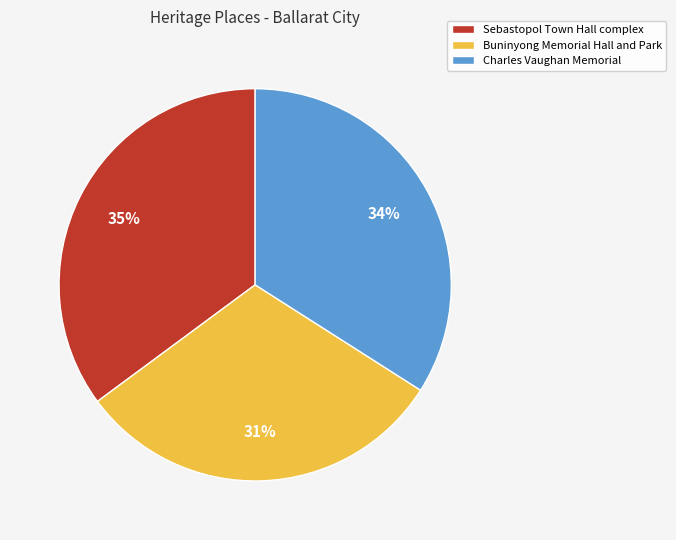

Which category has the biggest portion of the pie?

Sebastopol Town Hall complex